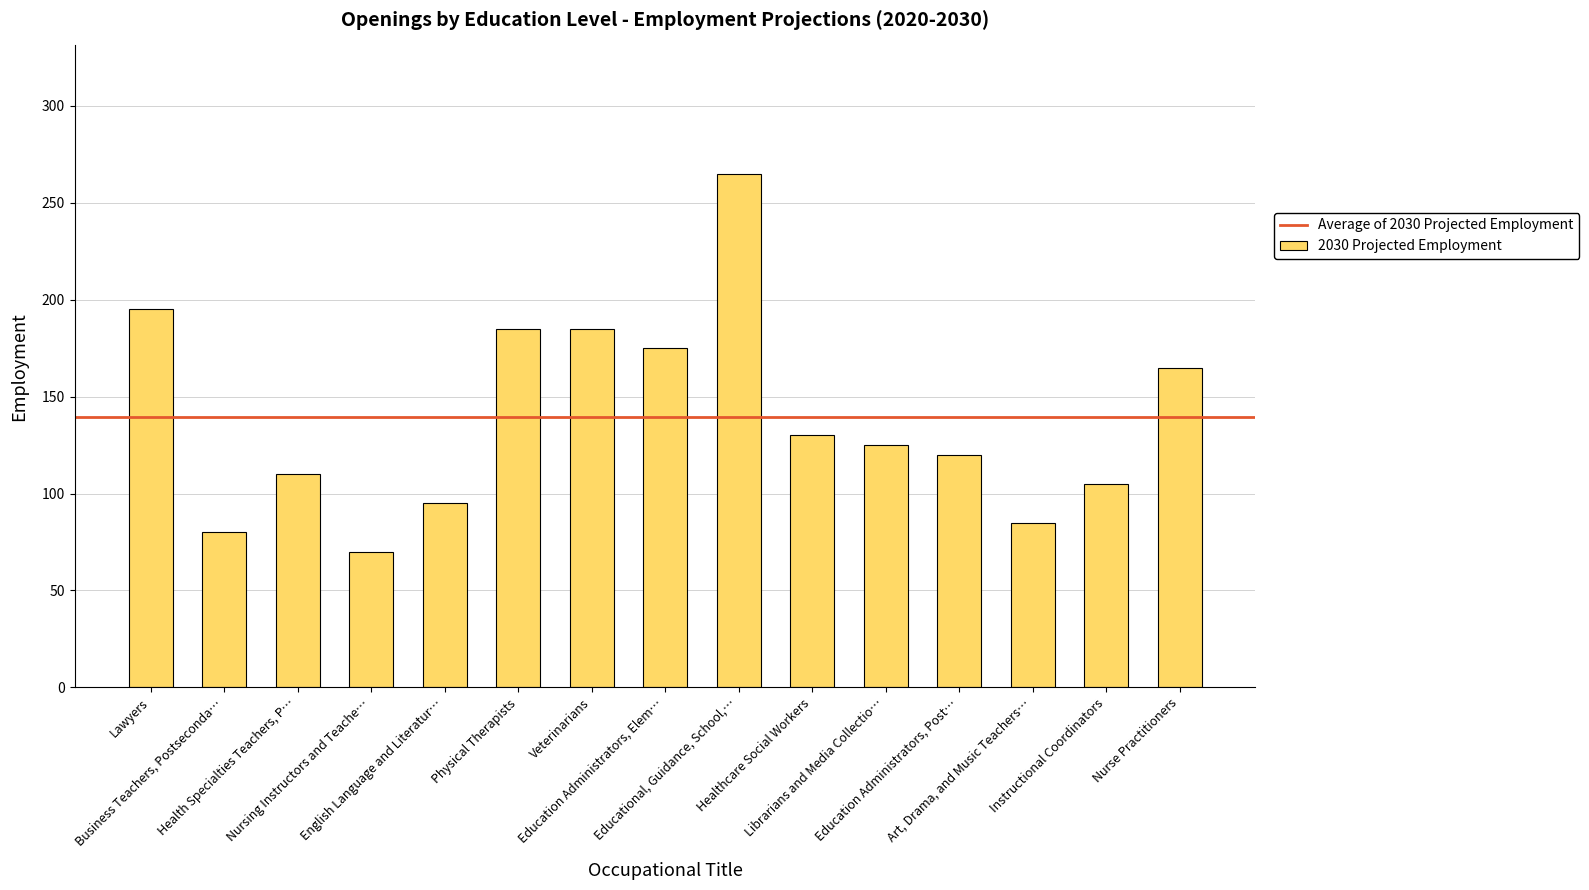

What is the value of the 2nd bar from the left?

80